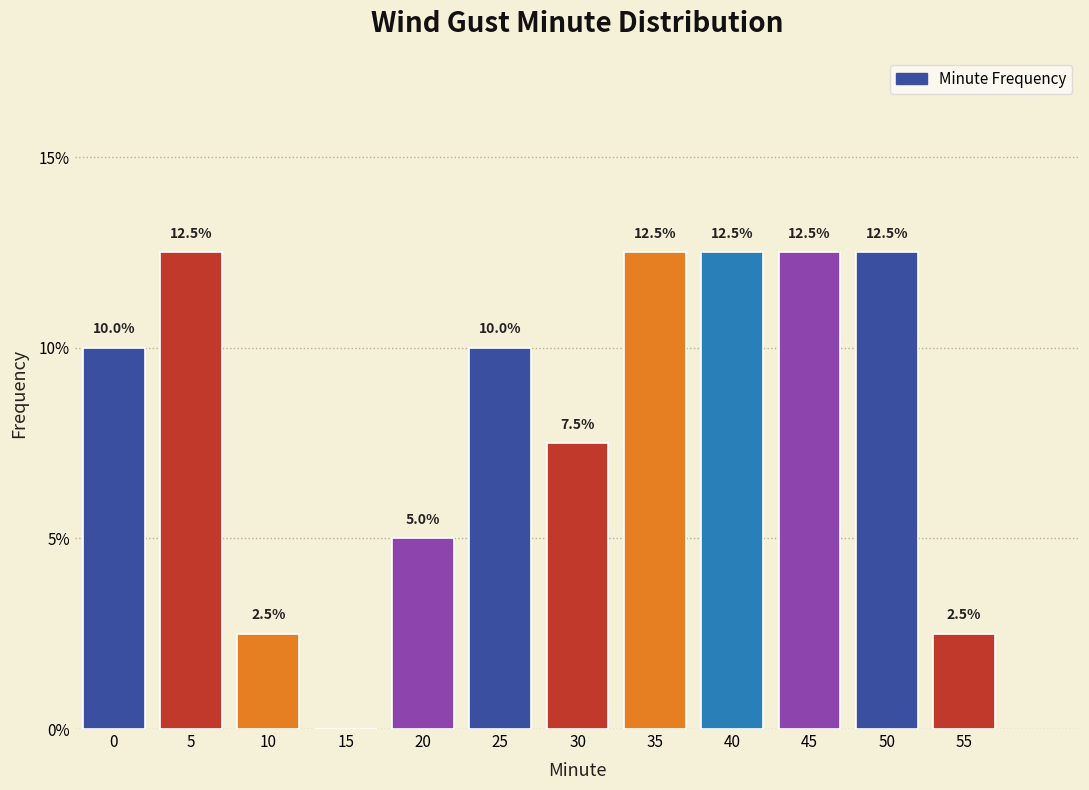

Reading left to right, list all the values displayed in this chart.

0=10.0	5=12.5	10=2.5	15=0.0	20=5.0	25=10.0	30=7.5	35=12.5	40=12.5	45=12.5	50=12.5	55=2.5